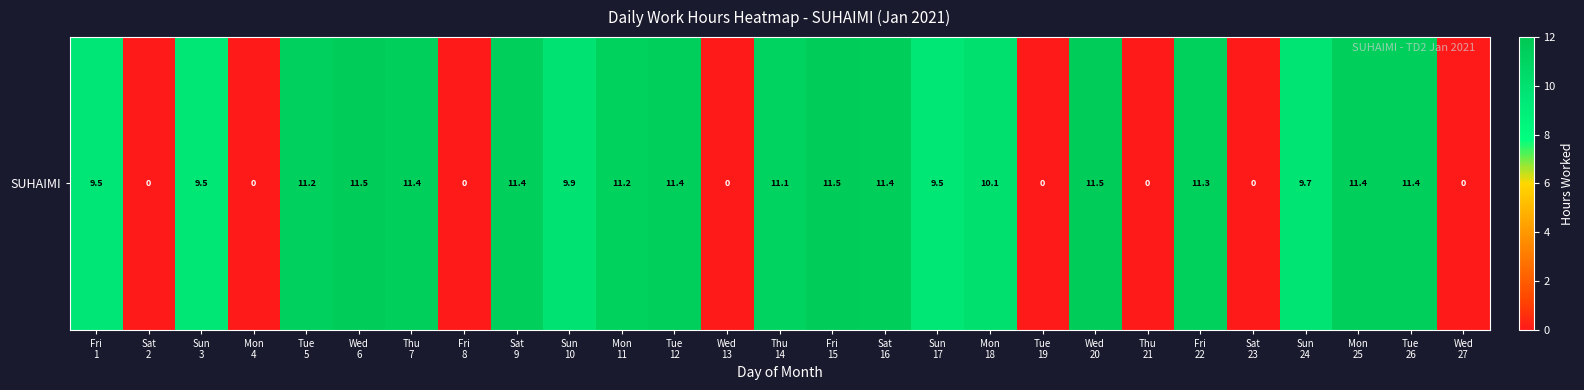

How many values are above zero?

19